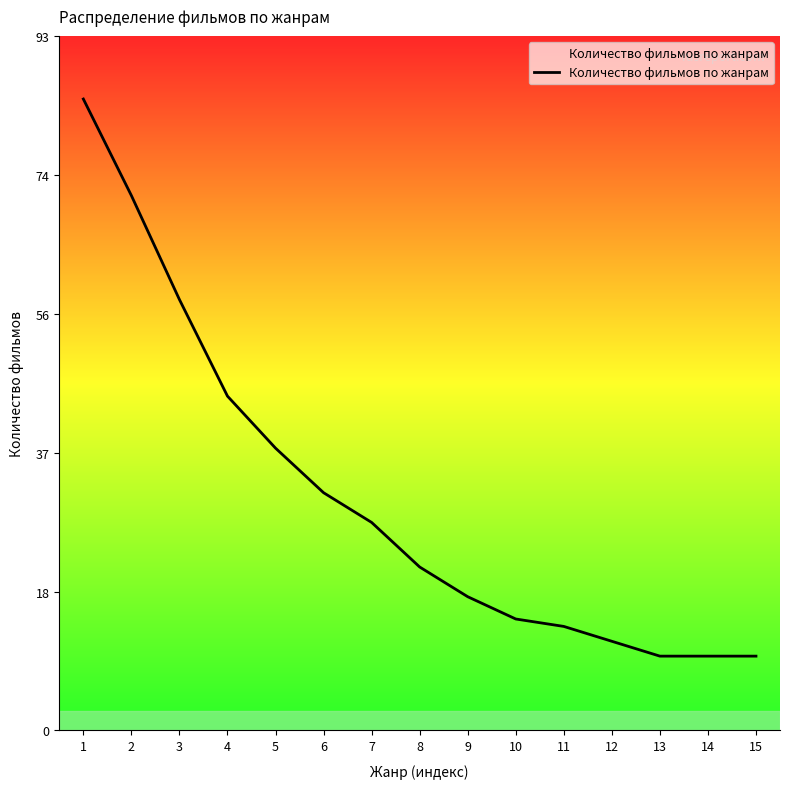

The value at 11 is 14. True or false?

True